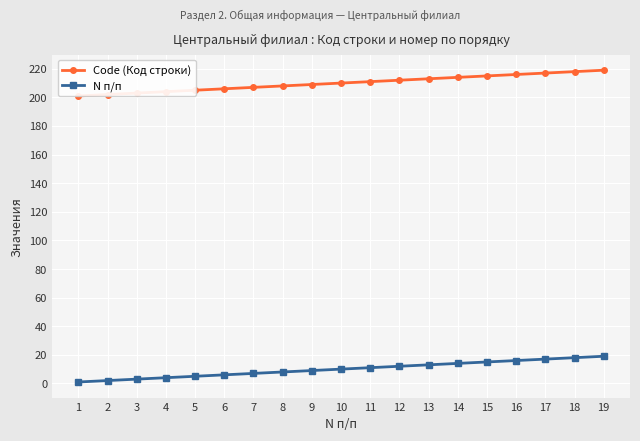

What is the sum of all Code (Код строки) values?

3990